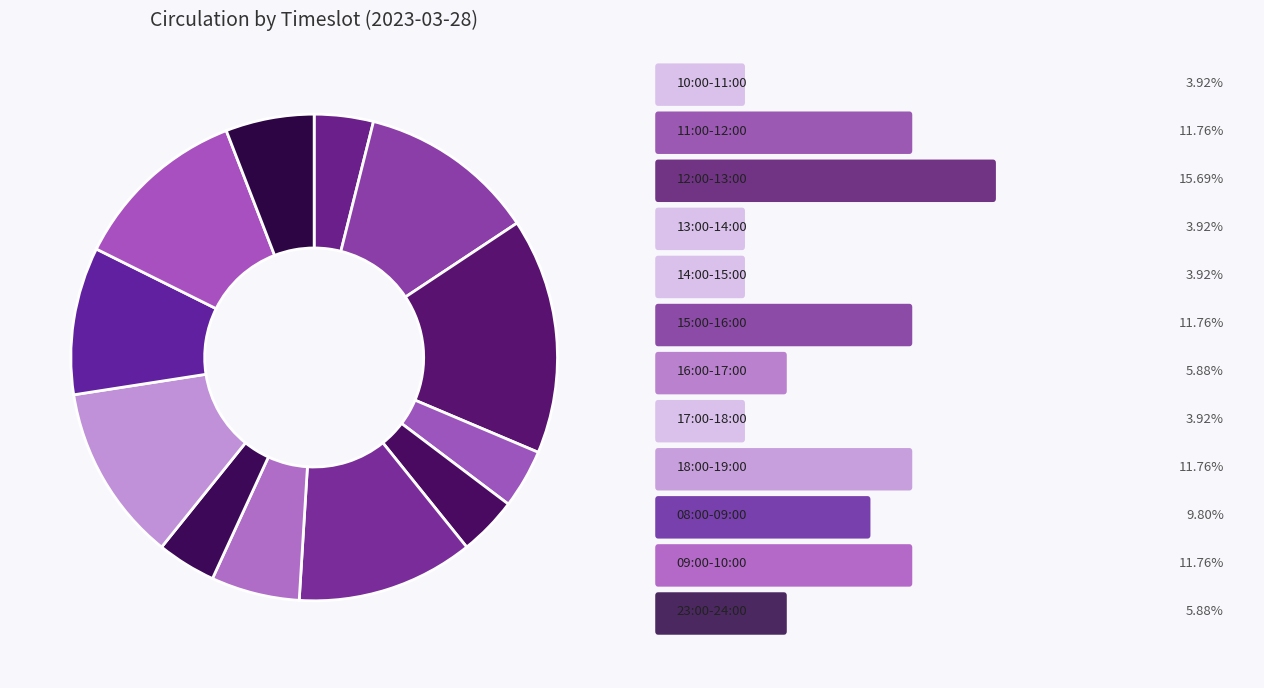

Count the number of slices in the pie.

12